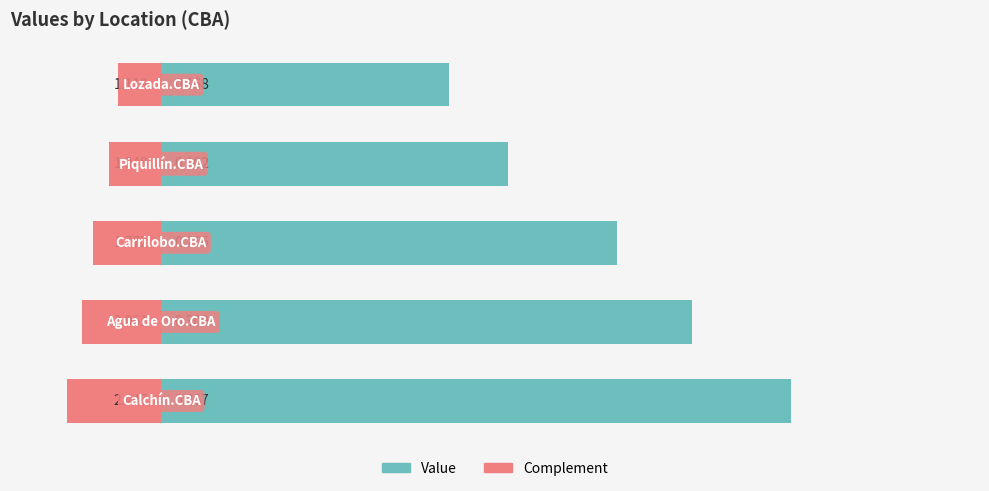

Rank the series at 4 from lowest to highest value.

Complement, Value